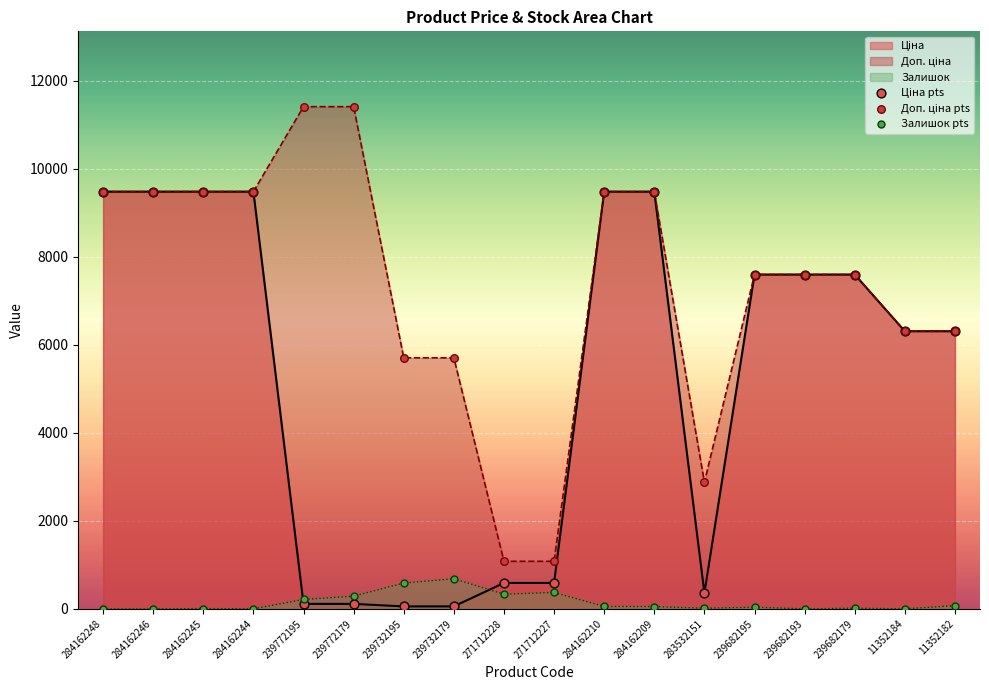

What is the total value across all series at 11352182?

12691.5